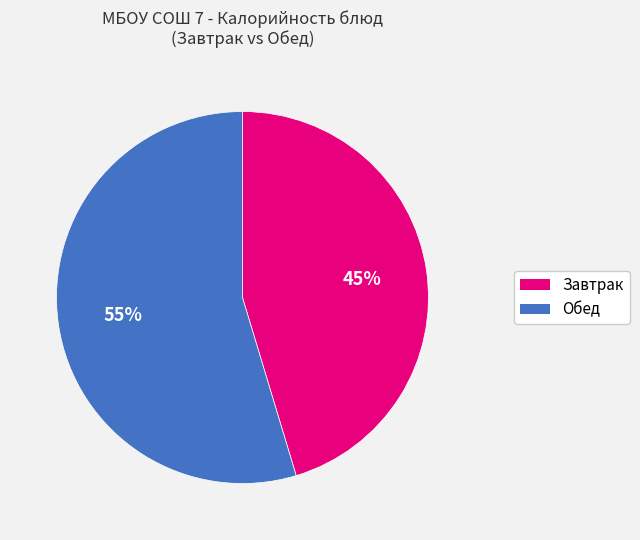

To the nearest percent, what is the average slice percentage?

50%